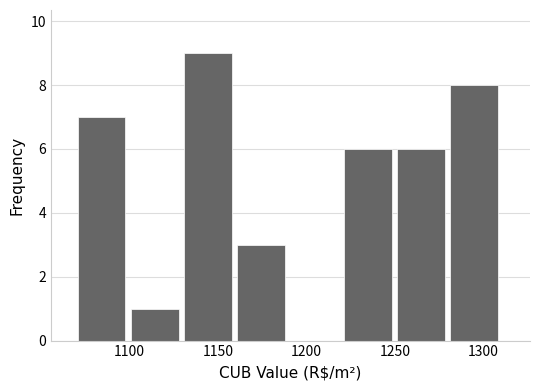

Over which range of the x-axis is the bar tallest?

1130 to 1160